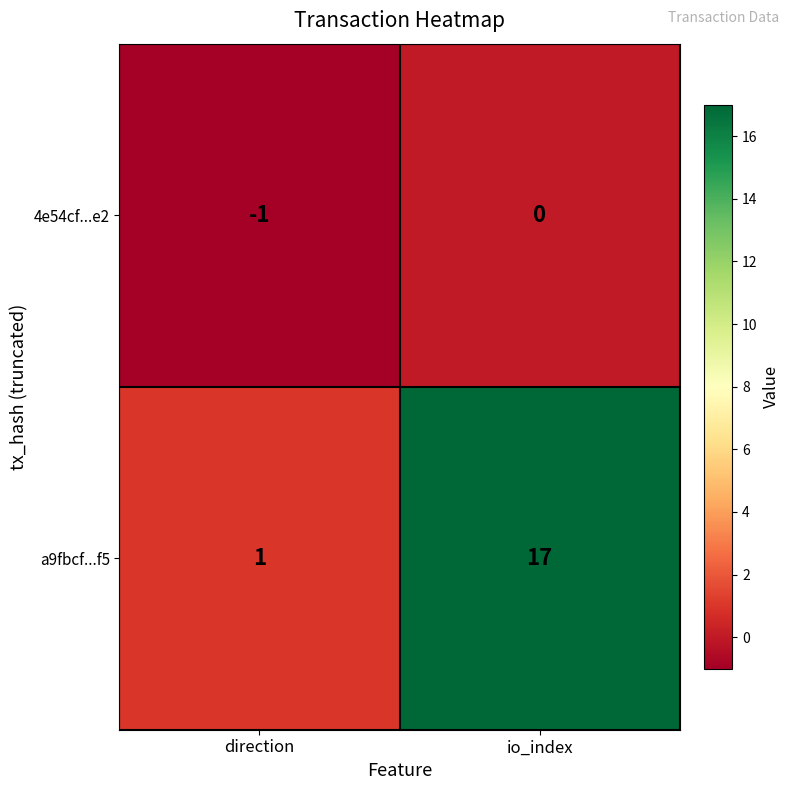

What is the greatest value displayed?

17